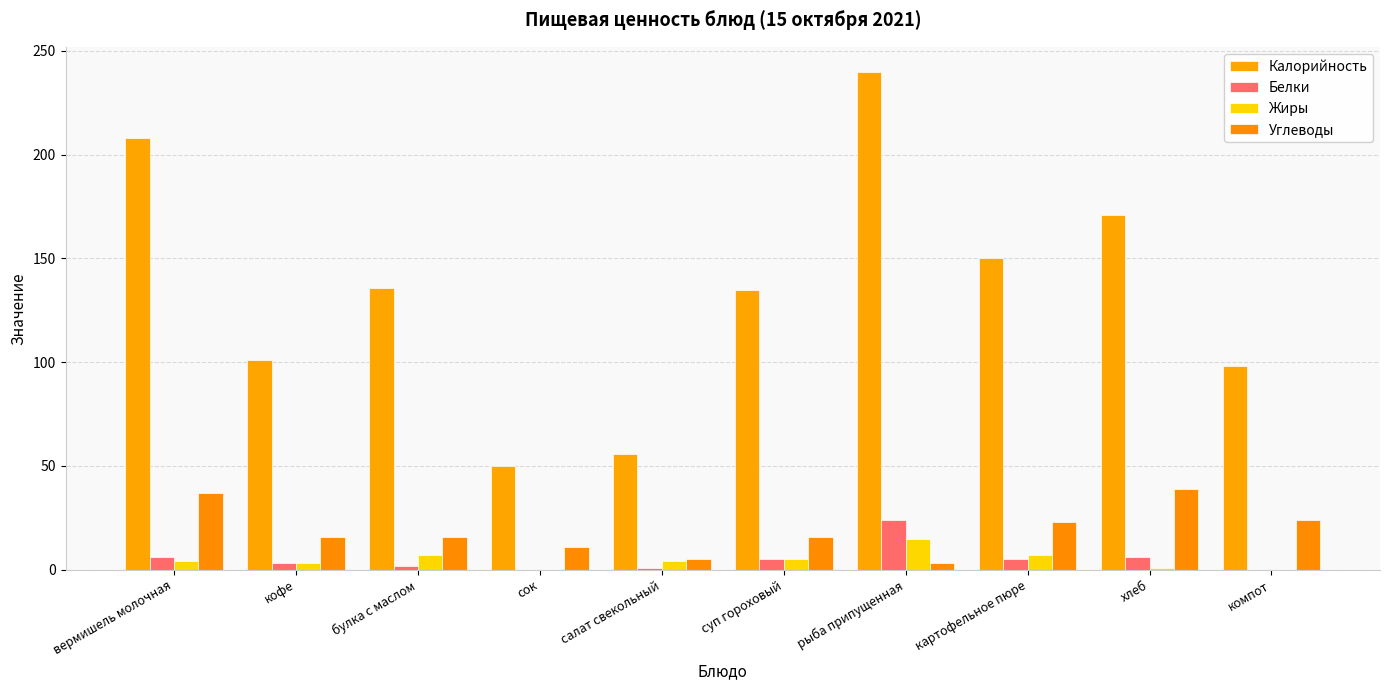

What value does the Жиры series have at суп гороховый?

5